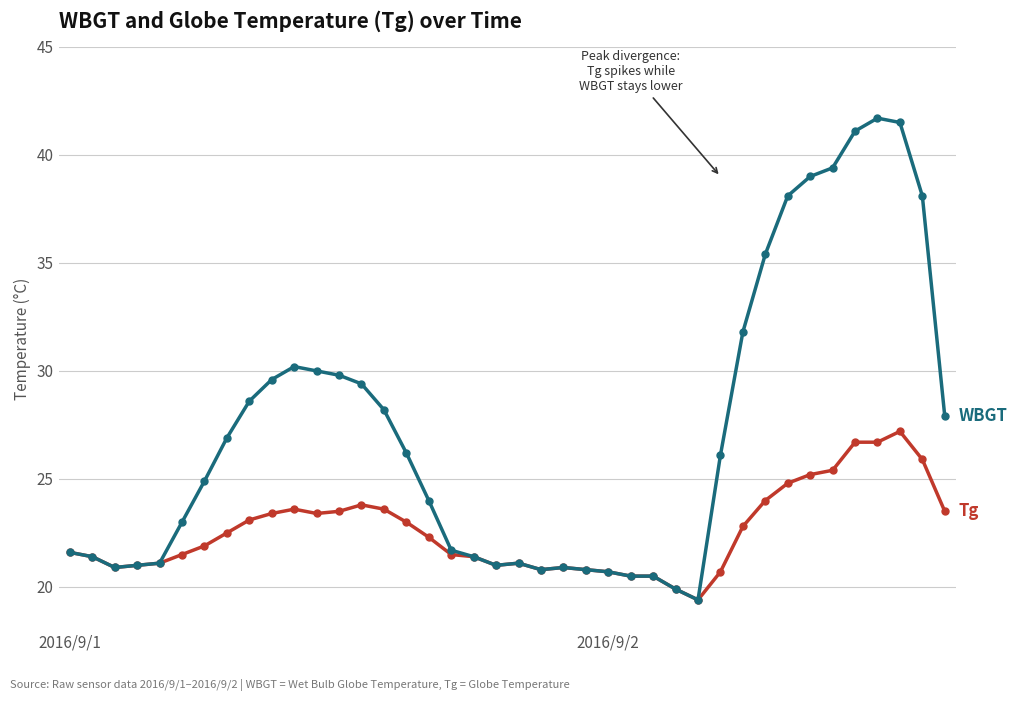

What is the greatest value displayed?

41.7